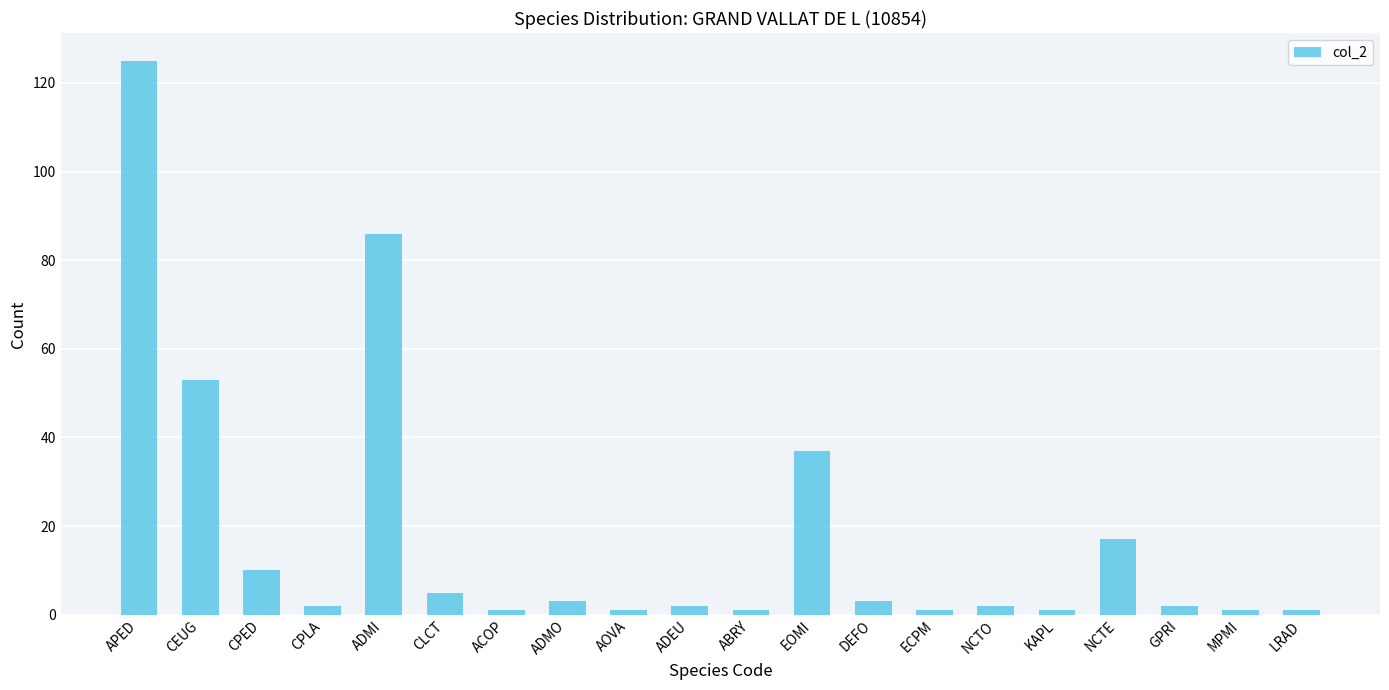

Count the number of categories in the chart.

20